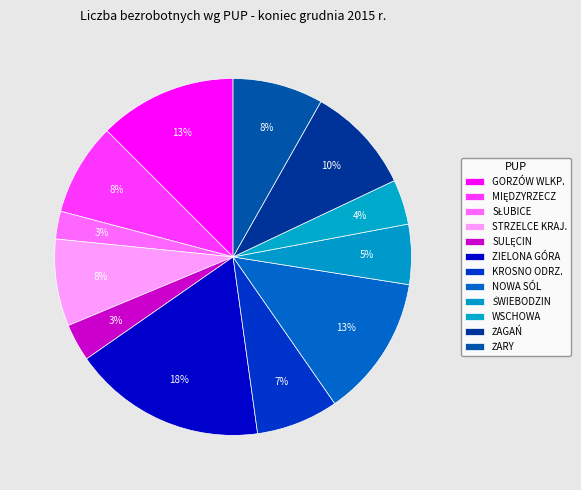

What is the change in value from MIĘDZYRZECZ to ŚWIEBODZIN?

-1152